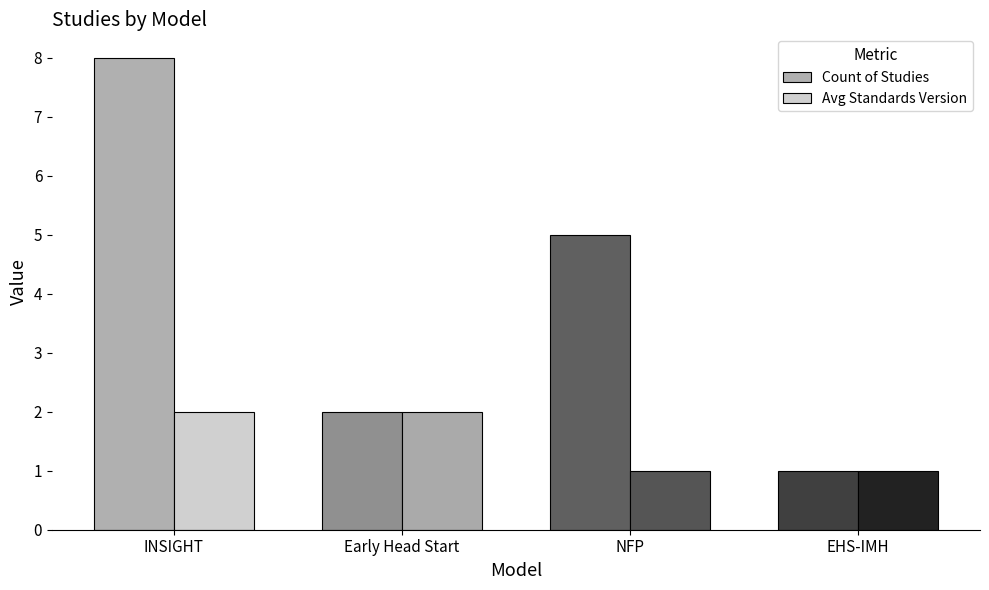

Reading left to right, transcribe all the data shown in this chart.

Count of Studies: INSIGHT=8	Early Head Start=2	NFP=5	EHS-IMH=1
Avg Standards Version: INSIGHT=2	Early Head Start=2	NFP=1	EHS-IMH=1